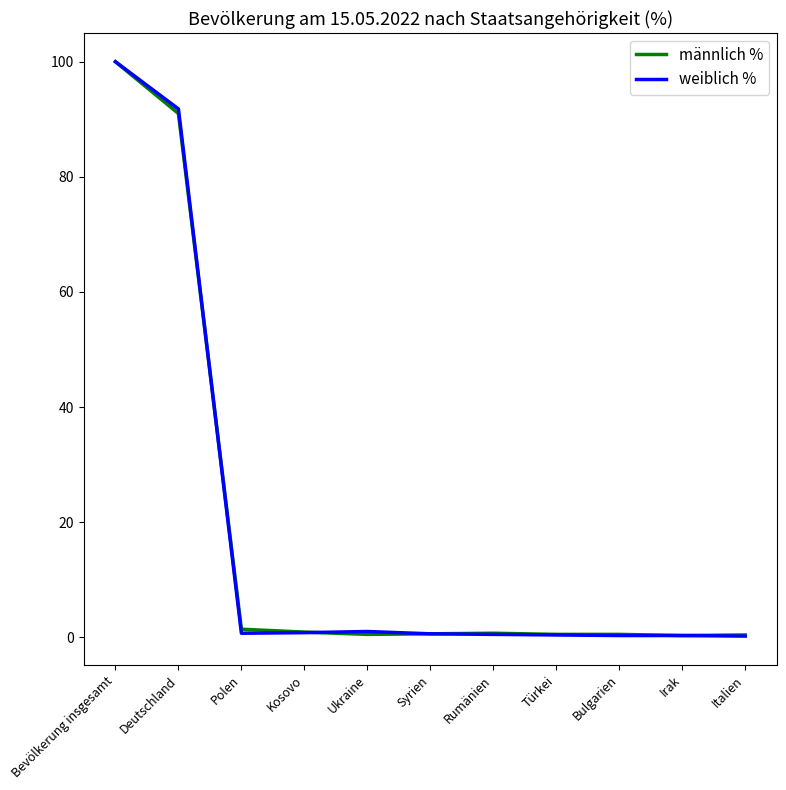

At which category is the sum across all series the highest?

Bevölkerung insgesamt